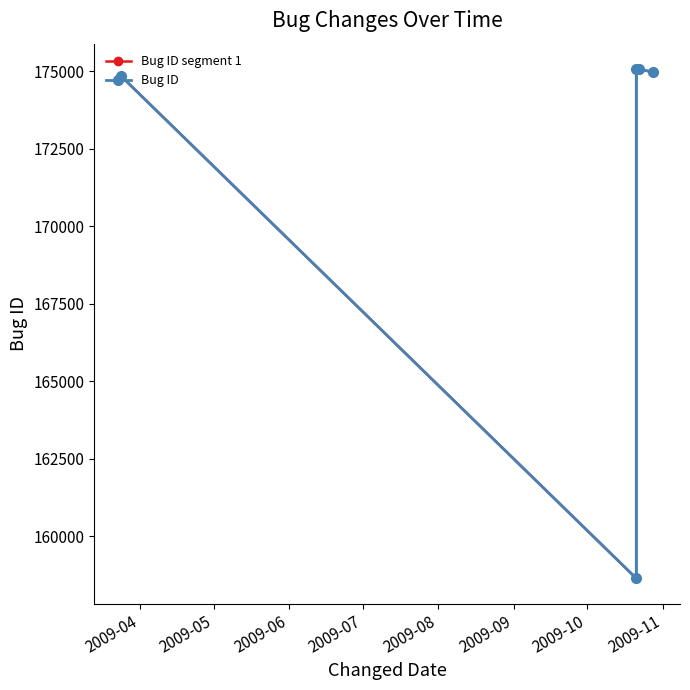

Does the chart have visible grid lines?

No